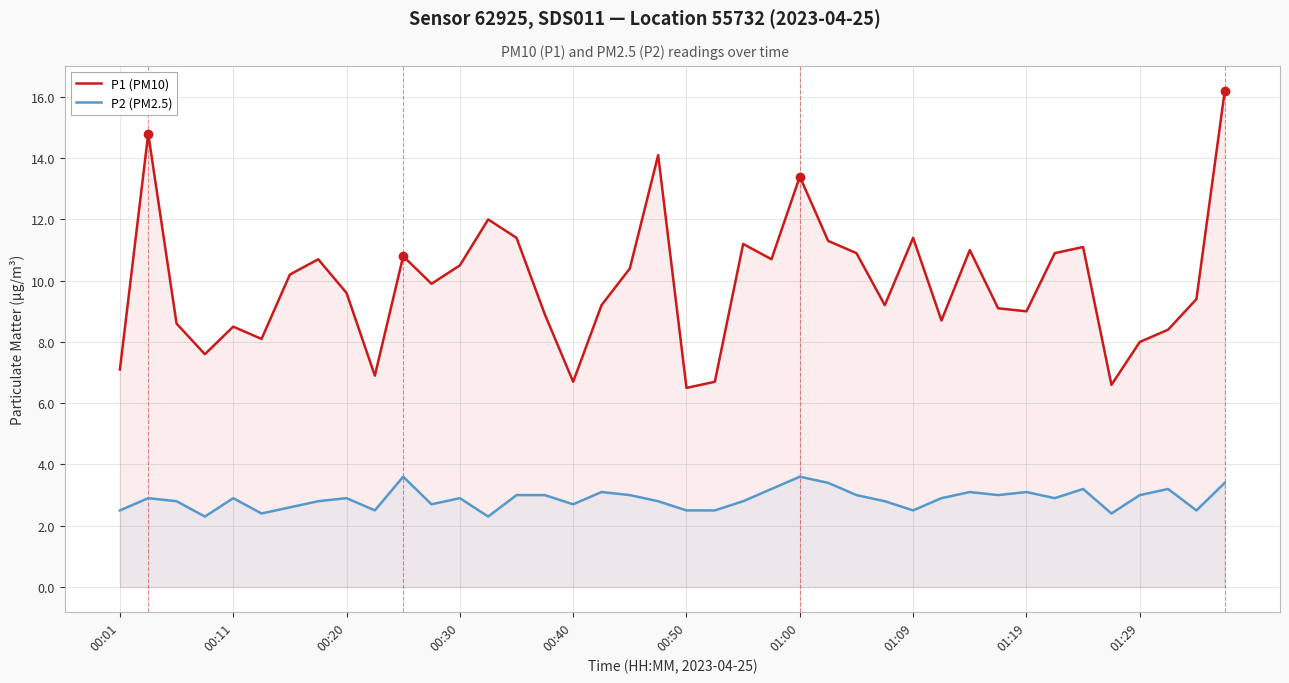

What is the difference between the maximum and minimum values in the P2 (PM2.5) series?

1.3